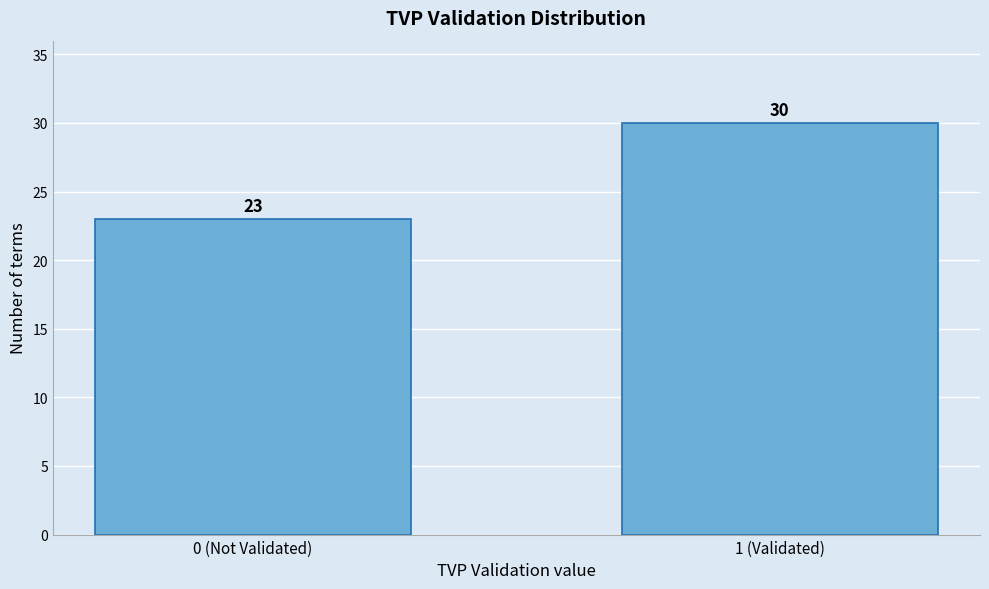

Reading left to right, list all the values displayed in this chart.

0 (Not Validated)=23	1 (Validated)=30